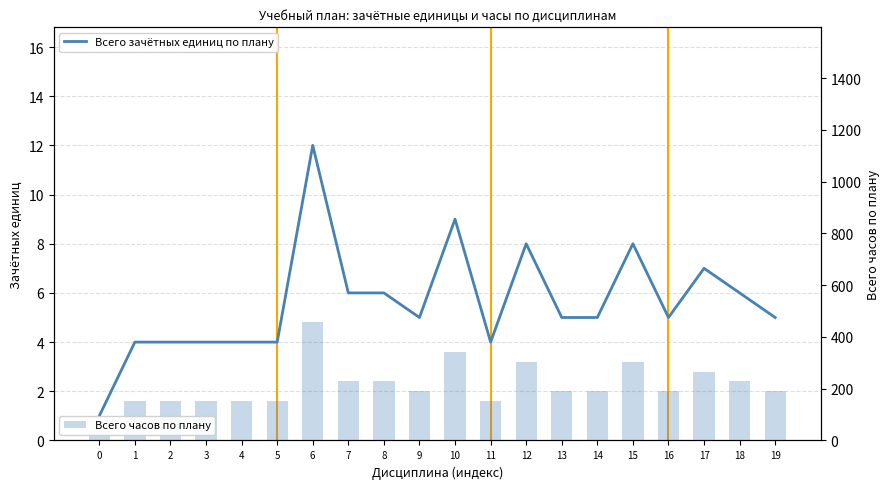

What is the minimum value for Зачётных единиц по Стандарту?

1